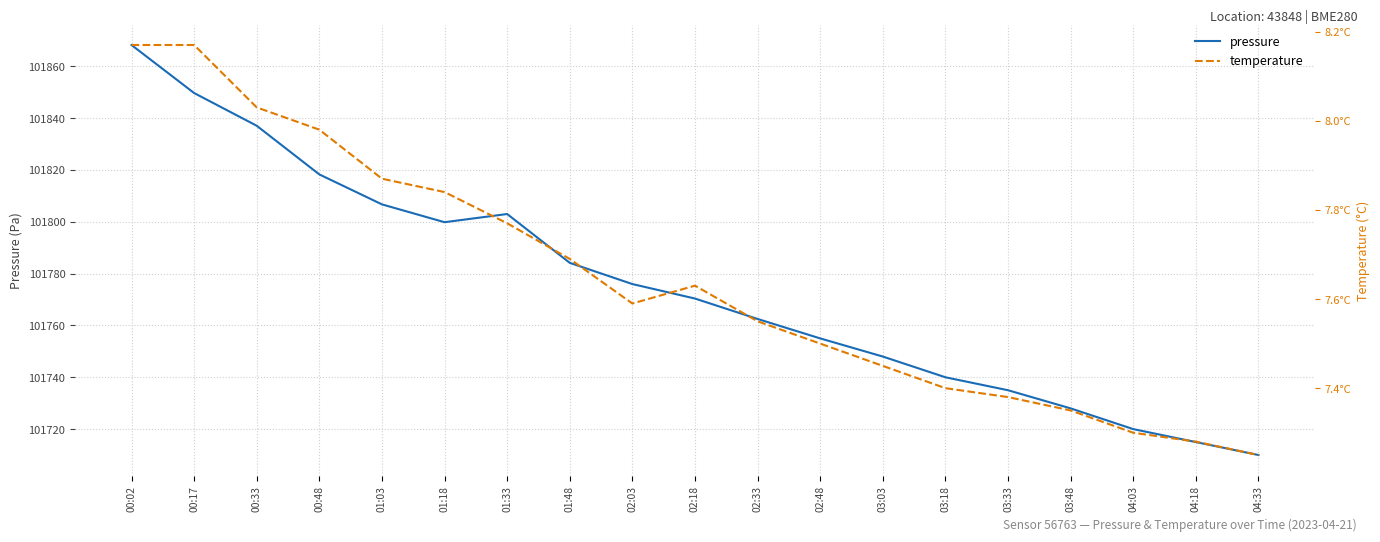

What is the sum of all temperature values?

145.2